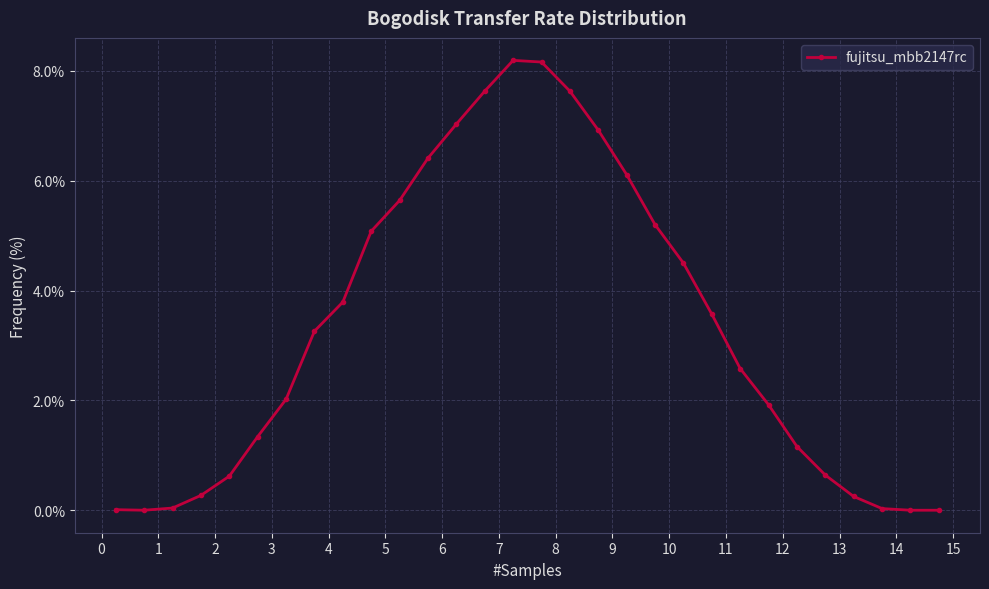

True or false: the data has more than 2 interior local peaks.

False